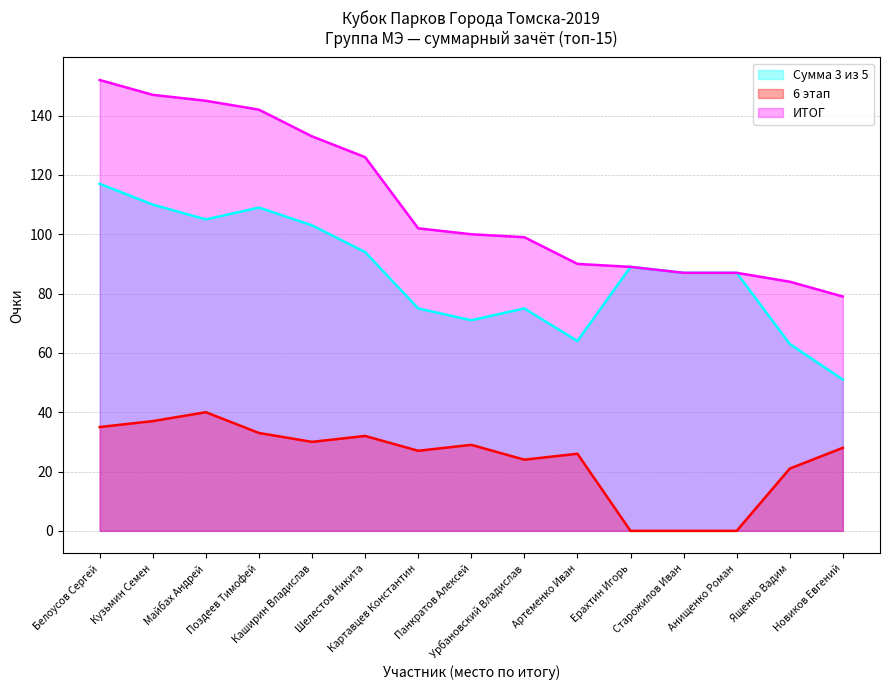

What is the label of the 8th point from the left?

Панкратов Алексей